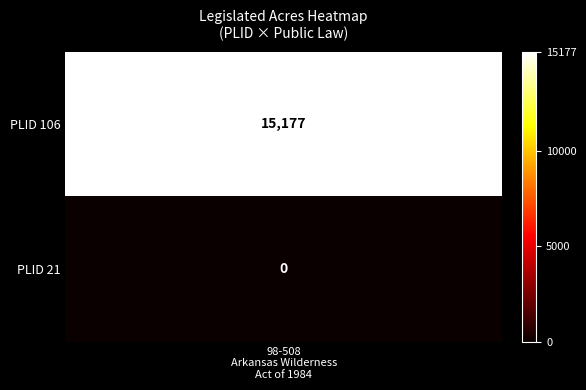

Rank the categories by value from highest to lowest.

106, 21